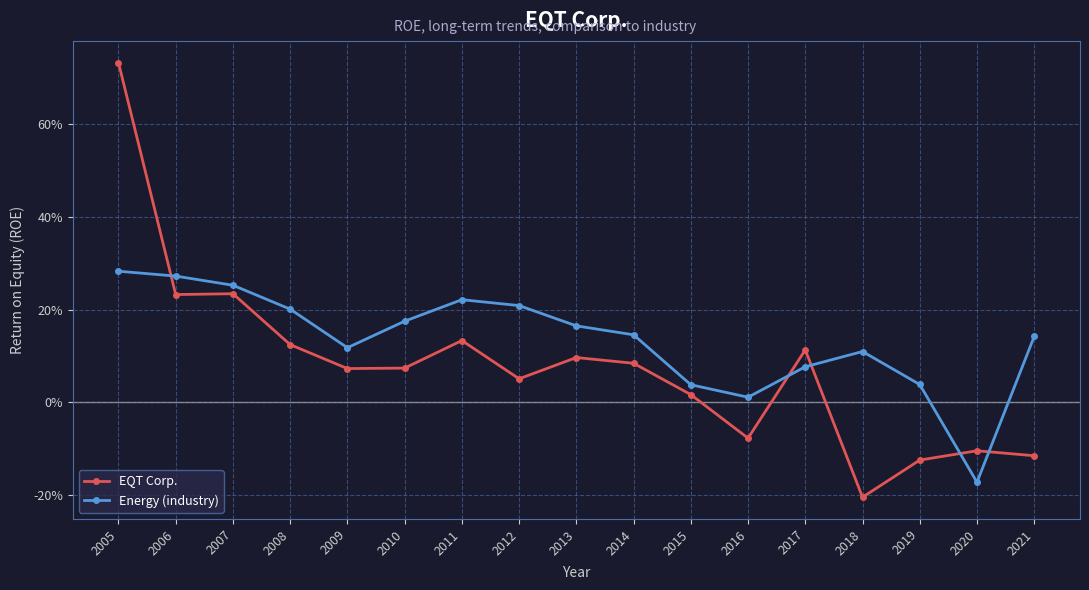

Reading left to right, transcribe all the data shown in this chart.

EQT Corp.: 2005=0.7	2006=0.2	2007=0.2	2008=0.1	2009=0.1	2010=0.1	2011=0.1	2012=0.1	2013=0.1	2014=0.1	2015=0.0	2016=-0.1	2017=0.1	2018=-0.2	2019=-0.1	2020=-0.1	2021=-0.1
Energy (industry): 2005=0.3	2006=0.3	2007=0.3	2008=0.2	2009=0.1	2010=0.2	2011=0.2	2012=0.2	2013=0.2	2014=0.1	2015=0.0	2016=0.0	2017=0.1	2018=0.1	2019=0.0	2020=-0.2	2021=0.1